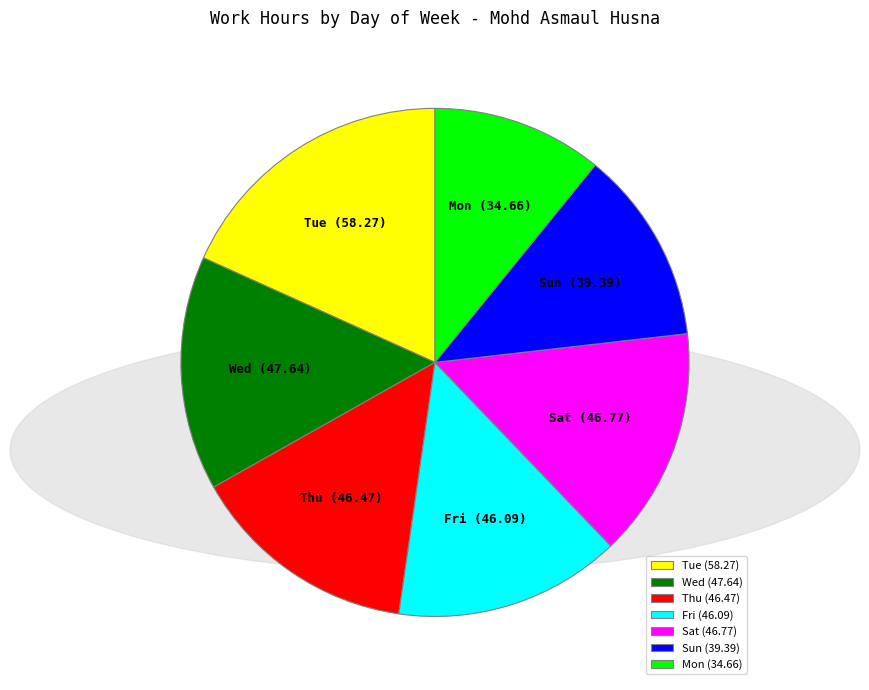

Is it true that Thu (46.47) is 25% of the pie?

False